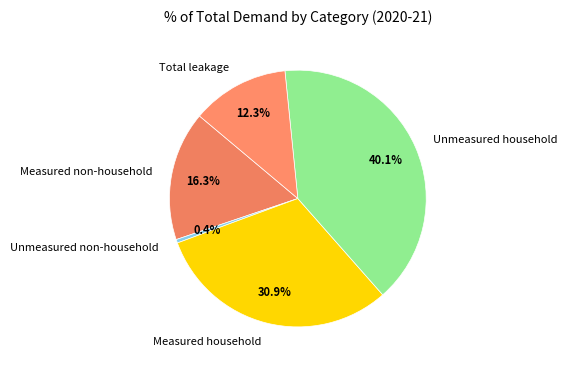

To the nearest percent, what is the difference between the Total leakage and Measured household slice percentages?

19%